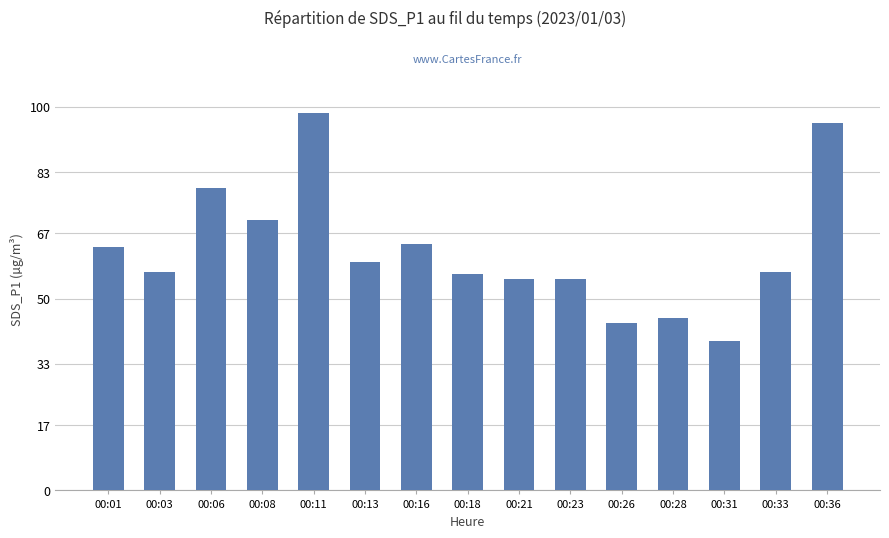

At which category does the chart reach its peak across all series?

00:11